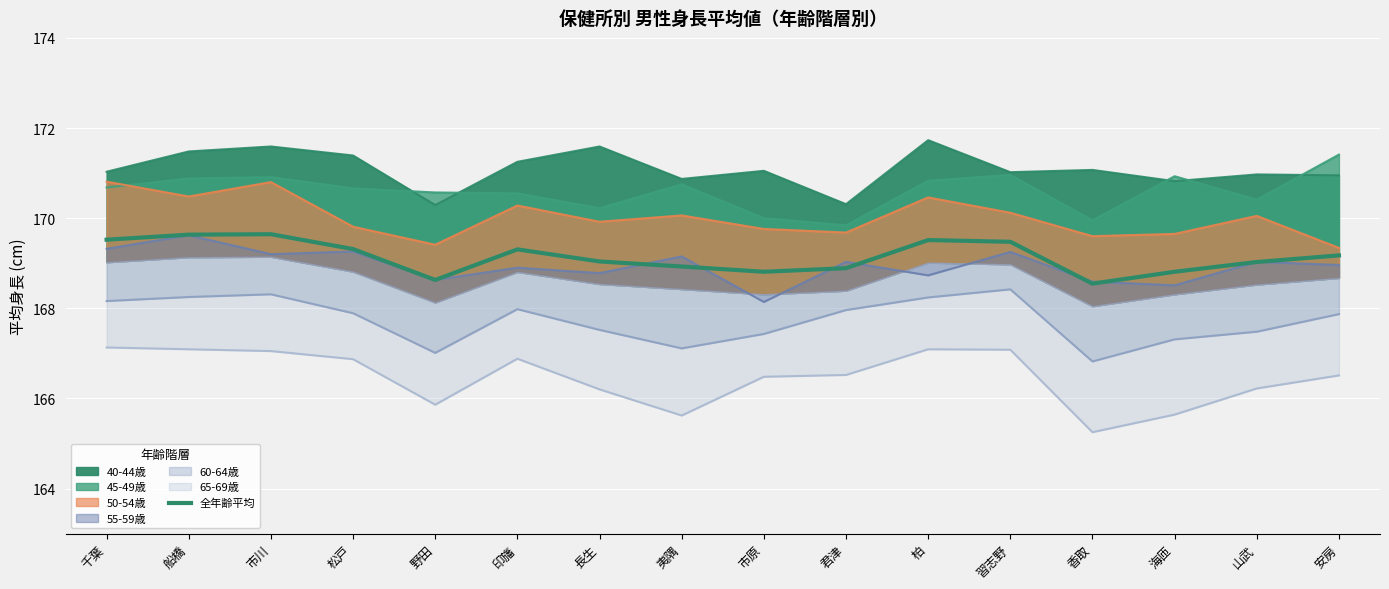

List the labels in order of value, largest first.

市川, 船橋, 千葉, 柏, 習志野, 松戸, 印旛, 安房, 長生, 山武, 夷隅, 君津, 市原, 海匝, 野田, 香取